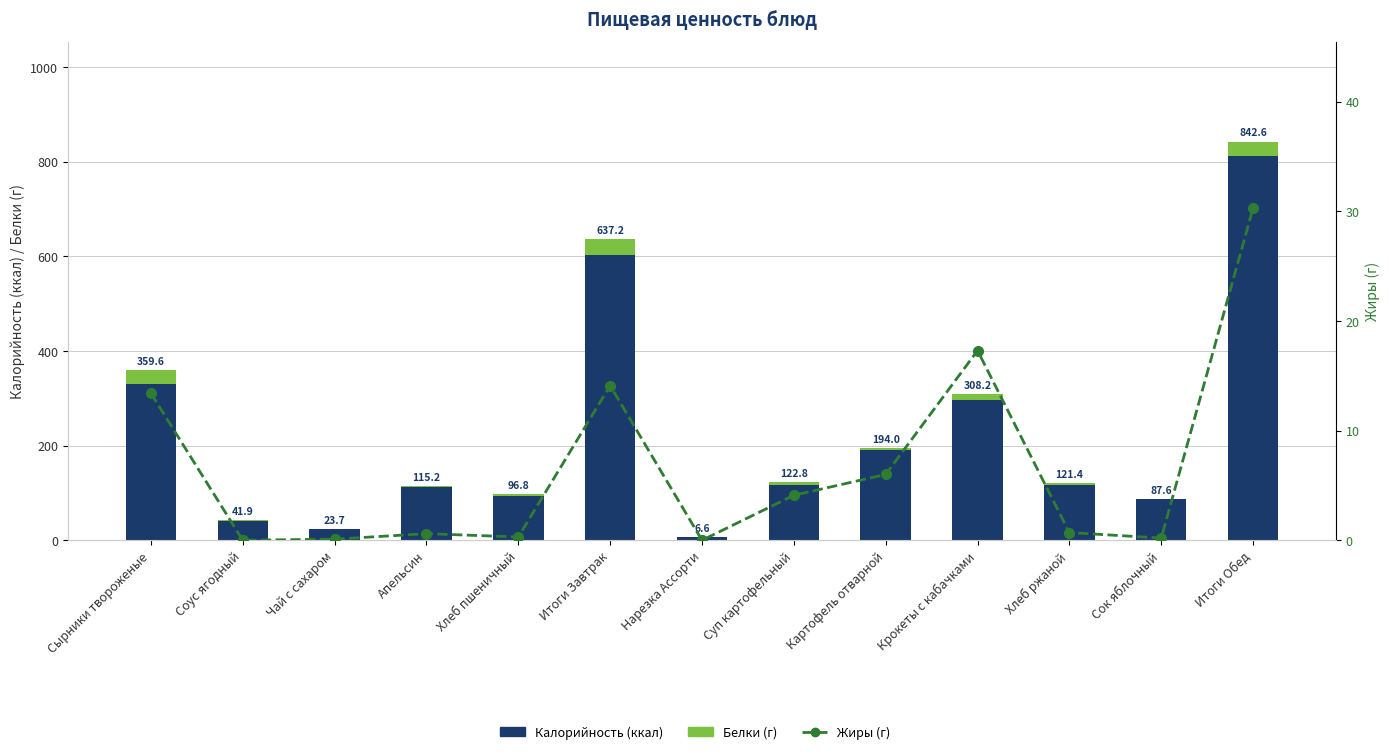

Reading right to left, extract all data points from this chart.

Калорийность: Итоги Обед=812.9	Сок яблочный=86.6	Хлеб ржаной=117.4	Крокеты с кабачками=295.9	Картофель отварной=189.9	Суп картофельный=117.0	Нарезка Ассорти=6.2	Итоги Завтрак=602.1	Хлеб пшеничный=93.8	Апельсин=113.4	Чай с сахаром=23.3	Соус ягодный=41.7	Сырники твороженые=329.9
Белки: Итоги Обед=29.7	Сок яблочный=1.0	Хлеб ржаной=4.0	Крокеты с кабачками=12.3	Картофель отварной=4.1	Суп картофельный=5.8	Нарезка Ассорти=0.4	Итоги Завтрак=35.1	Хлеб пшеничный=3.0	Апельсин=1.8	Чай с сахаром=0.4	Соус ягодный=0.2	Сырники твороженые=29.7
Жиры: Итоги Обед=30.3	Сок яблочный=0.2	Хлеб ржаной=0.7	Крокеты с кабачками=17.3	Картофель отварной=6.0	Суп картофельный=4.1	Нарезка Ассорти=0.0	Итоги Завтрак=14.1	Хлеб пшеничный=0.3	Апельсин=0.6	Чай с сахаром=0.1	Соус ягодный=0.0	Сырники твороженые=13.4